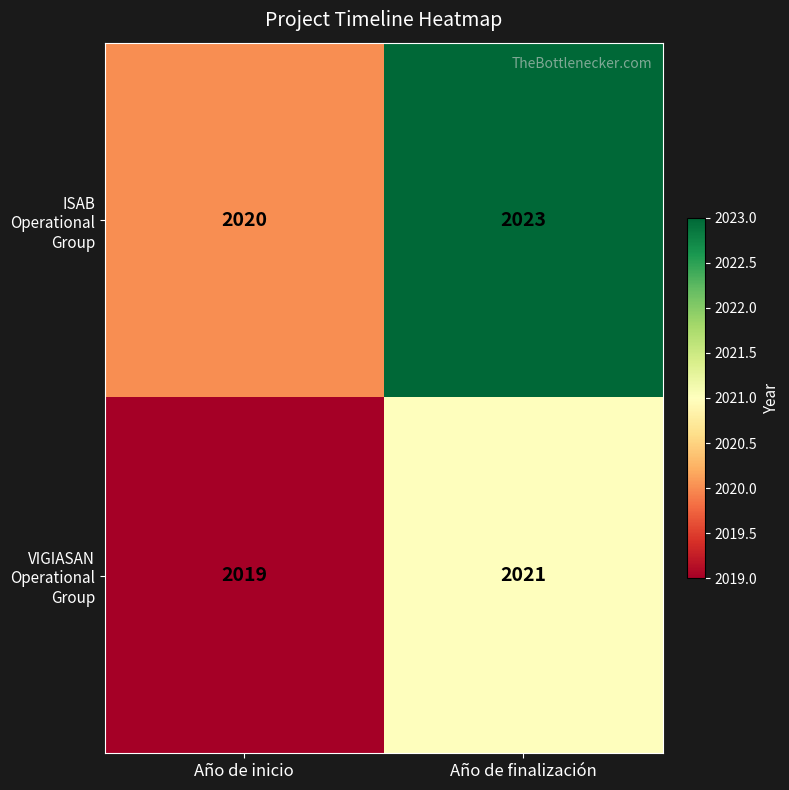

What is the difference between the ISAB Operational Group values at Año de finalización and Año de inicio?

3